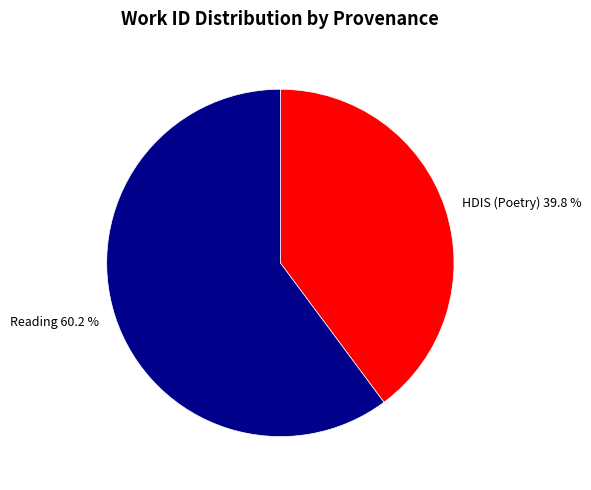

Which slice is the smallest?

HDIS (Poetry)